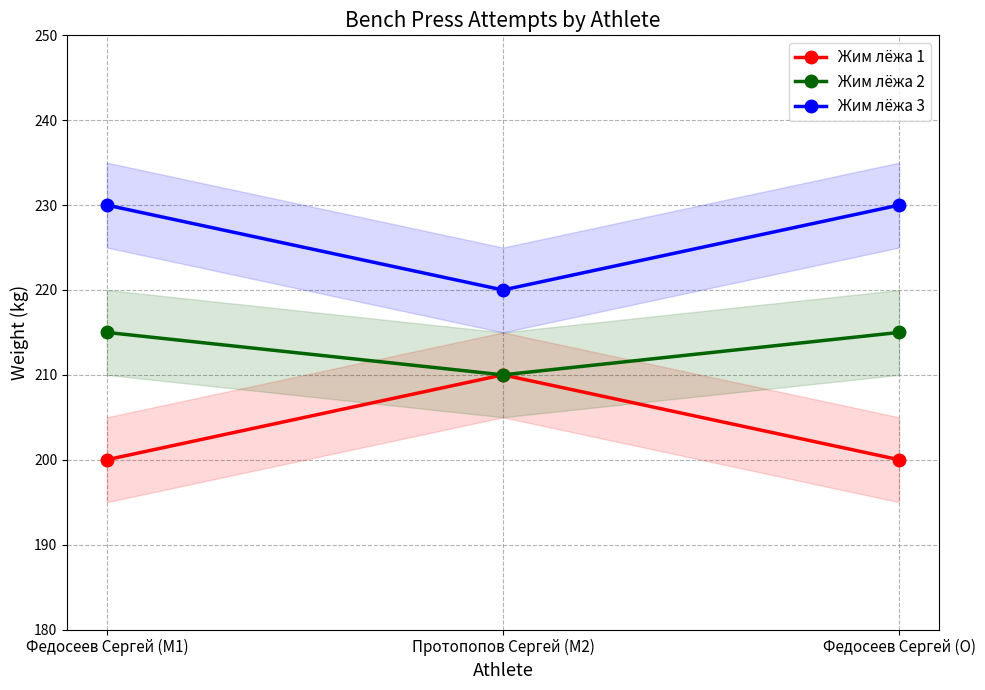

The Жим лёжа 1 series shows 284 at Федосеев Сергей (M1). True or false?

False